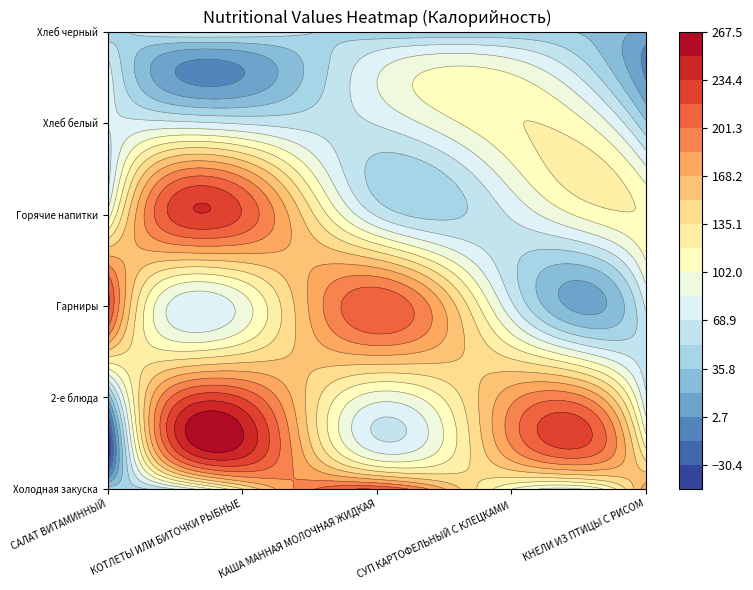

Which category has the lowest value in the КНЕЛИ ИЗ ПТИЦЫ С РИСОМ series?

Хлеб черный